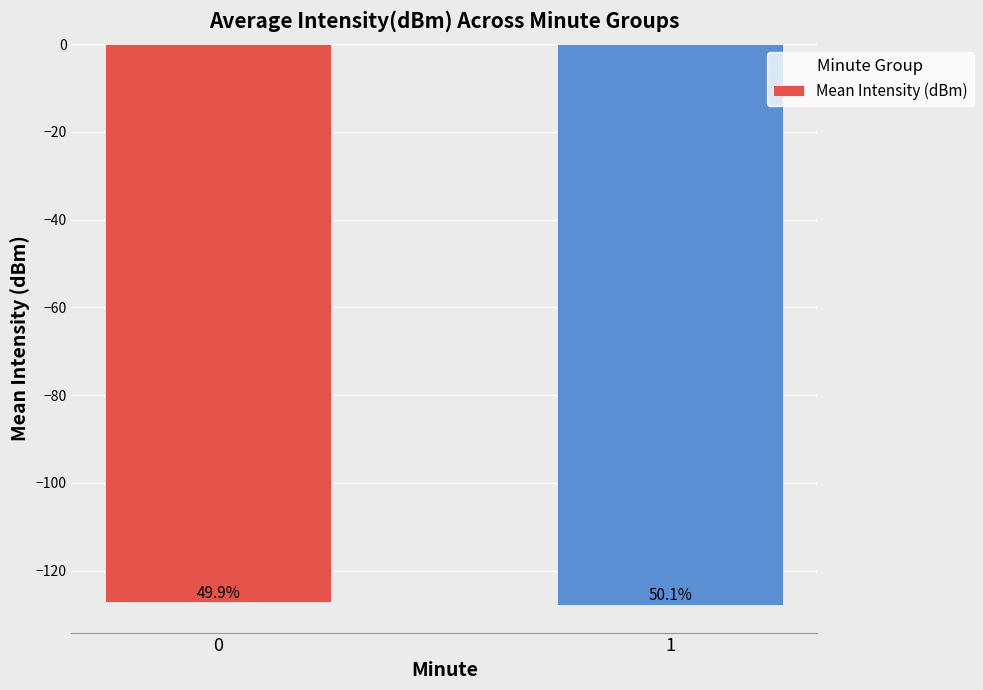

How many bars are there in total?

2